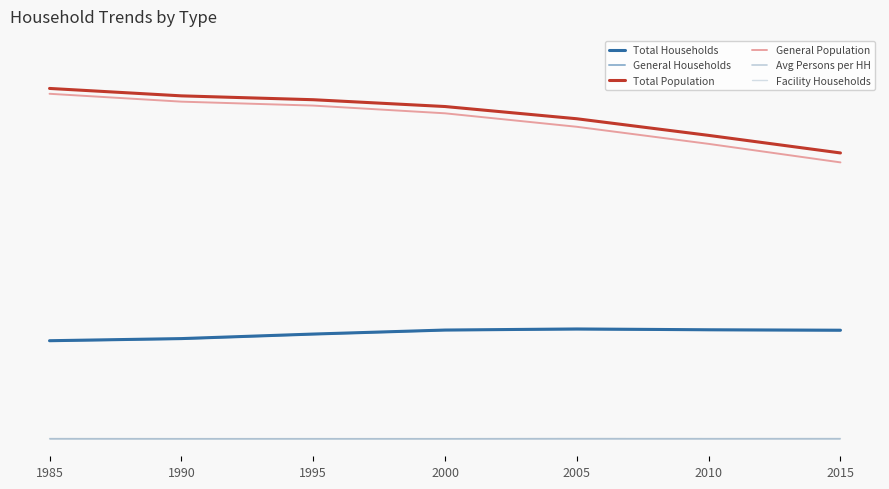

Does the chart display data point markers on the line(s)?

No